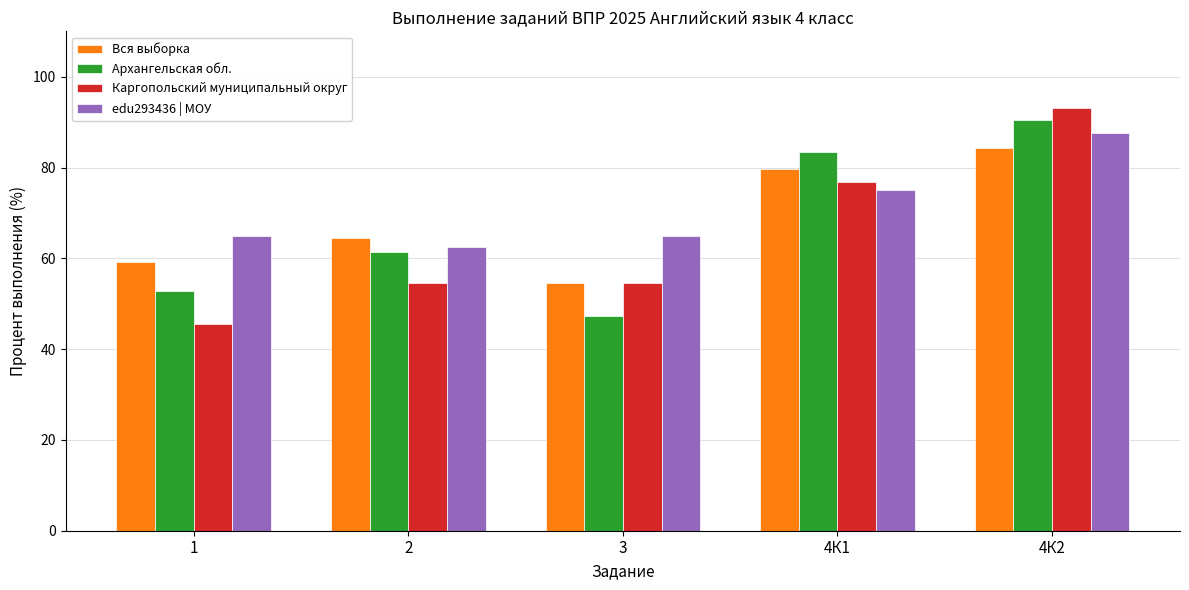

Which category has the lowest value in the Вся выборка series?

3